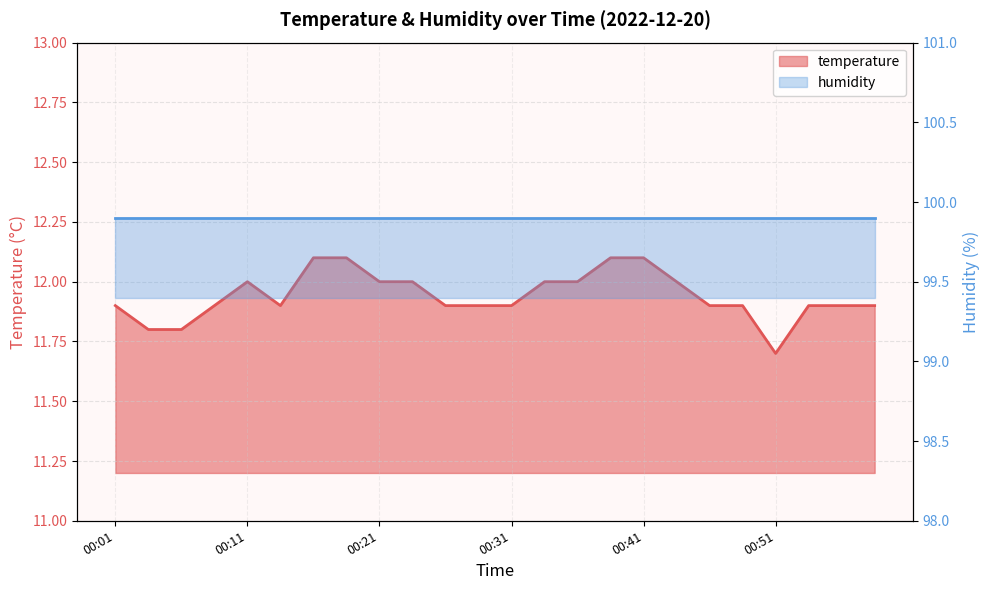

What is the difference between the maximum and second lowest values?

0.3